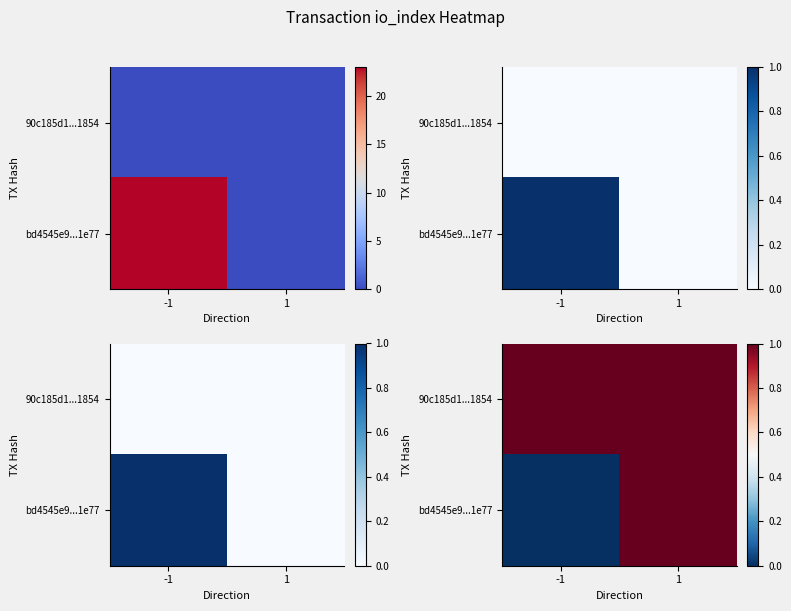

List the labels in order of 90c185d1...1854 value, smallest first.

-1, 1